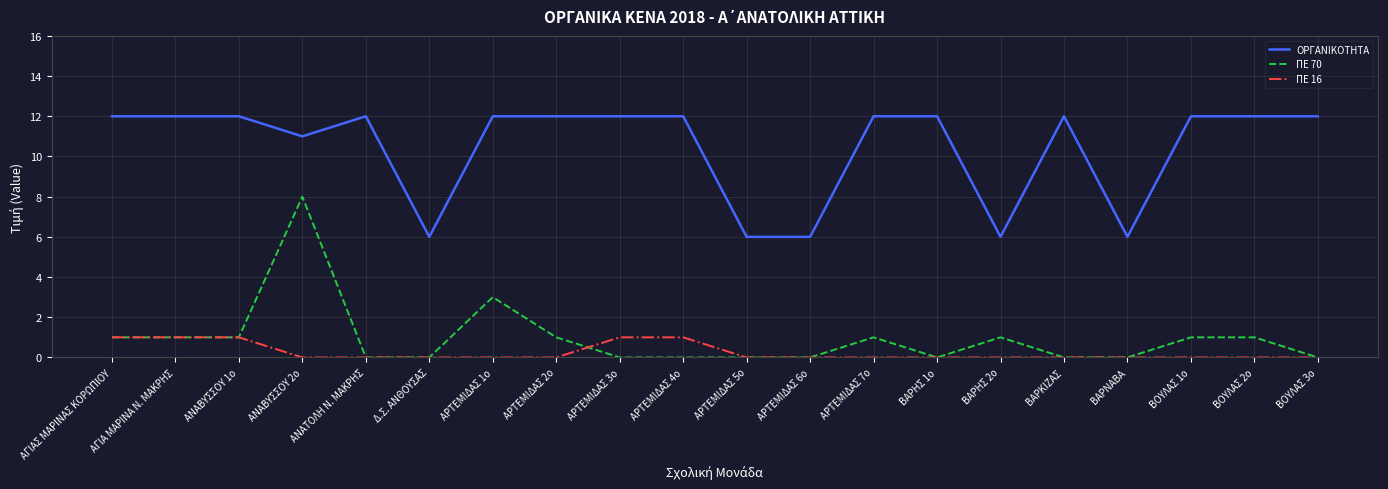

Reading right to left, transcribe all the data shown in this chart.

ΟΡΓΑΝΙΚΟΤΗΤΑ: ΒΟΥΛΑΣ 3ο=12	ΒΟΥΛΑΣ 2ο=12	ΒΟΥΛΑΣ 1ο=12	ΒΑΡΝΑΒΑ=6	ΒΑΡΚΙΖΑΣ=12	ΒΑΡΗΣ 2ο=6	ΒΑΡΗΣ 1ο=12	ΑΡΤΕΜΙΔΑΣ 7ο=12	ΑΡΤΕΜΙΔΑΣ 6ο=6	ΑΡΤΕΜΙΔΑΣ 5ο=6	ΑΡΤΕΜΙΔΑΣ 4ο=12	ΑΡΤΕΜΙΔΑΣ 3ο=12	ΑΡΤΕΜΙΔΑΣ 2ο=12	ΑΡΤΕΜΙΔΑΣ 1ο=12	Δ.Σ. ΑΝΘΟΥΣΑΣ=6	ΑΝΑΤΟΛΗ Ν. ΜΑΚΡΗΣ=12	ΑΝΑΒΥΣΣΟΥ 2ο=11	ΑΝΑΒΥΣΣΟΥ 1o=12	ΑΓΙΑ ΜΑΡΙΝΑ Ν. ΜΑΚΡΗΣ=12	ΑΓΙΑΣ ΜΑΡΙΝΑΣ ΚΟΡΩΠΙΟΥ=12
ΠΕ 70: ΒΟΥΛΑΣ 3ο=0	ΒΟΥΛΑΣ 2ο=1	ΒΟΥΛΑΣ 1ο=1	ΒΑΡΝΑΒΑ=0	ΒΑΡΚΙΖΑΣ=0	ΒΑΡΗΣ 2ο=1	ΒΑΡΗΣ 1ο=0	ΑΡΤΕΜΙΔΑΣ 7ο=1	ΑΡΤΕΜΙΔΑΣ 6ο=0	ΑΡΤΕΜΙΔΑΣ 5ο=0	ΑΡΤΕΜΙΔΑΣ 4ο=0	ΑΡΤΕΜΙΔΑΣ 3ο=0	ΑΡΤΕΜΙΔΑΣ 2ο=1	ΑΡΤΕΜΙΔΑΣ 1ο=3	Δ.Σ. ΑΝΘΟΥΣΑΣ=0	ΑΝΑΤΟΛΗ Ν. ΜΑΚΡΗΣ=0	ΑΝΑΒΥΣΣΟΥ 2ο=8	ΑΝΑΒΥΣΣΟΥ 1o=1	ΑΓΙΑ ΜΑΡΙΝΑ Ν. ΜΑΚΡΗΣ=1	ΑΓΙΑΣ ΜΑΡΙΝΑΣ ΚΟΡΩΠΙΟΥ=1
ΠΕ 16: ΒΟΥΛΑΣ 3ο=0	ΒΟΥΛΑΣ 2ο=0	ΒΟΥΛΑΣ 1ο=0	ΒΑΡΝΑΒΑ=0	ΒΑΡΚΙΖΑΣ=0	ΒΑΡΗΣ 2ο=0	ΒΑΡΗΣ 1ο=0	ΑΡΤΕΜΙΔΑΣ 7ο=0	ΑΡΤΕΜΙΔΑΣ 6ο=0	ΑΡΤΕΜΙΔΑΣ 5ο=0	ΑΡΤΕΜΙΔΑΣ 4ο=1	ΑΡΤΕΜΙΔΑΣ 3ο=1	ΑΡΤΕΜΙΔΑΣ 2ο=0	ΑΡΤΕΜΙΔΑΣ 1ο=0	Δ.Σ. ΑΝΘΟΥΣΑΣ=0	ΑΝΑΤΟΛΗ Ν. ΜΑΚΡΗΣ=0	ΑΝΑΒΥΣΣΟΥ 2ο=0	ΑΝΑΒΥΣΣΟΥ 1o=1	ΑΓΙΑ ΜΑΡΙΝΑ Ν. ΜΑΚΡΗΣ=1	ΑΓΙΑΣ ΜΑΡΙΝΑΣ ΚΟΡΩΠΙΟΥ=1